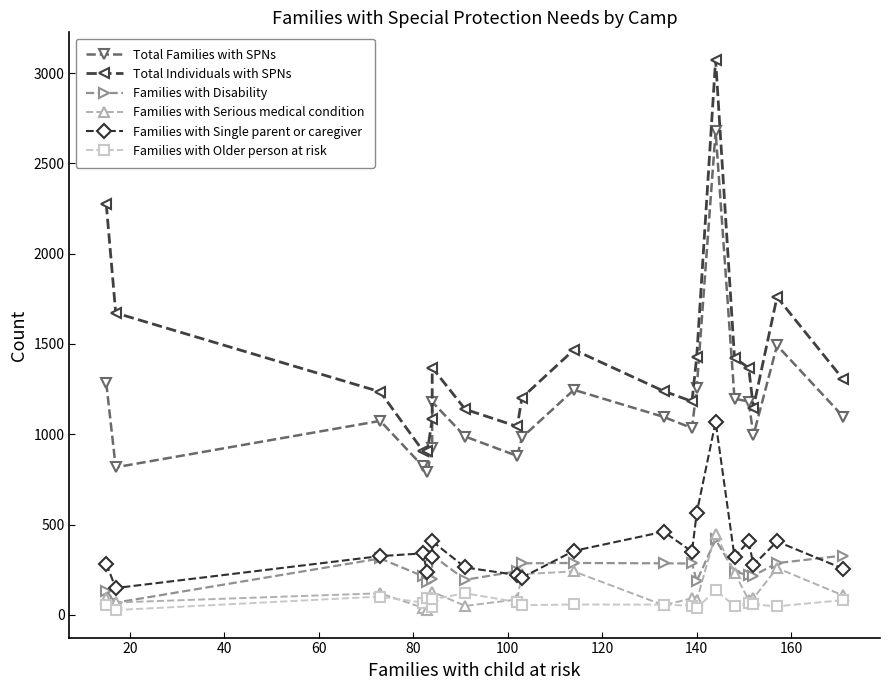

What is the lowest value of the Families with Older person at risk series?

26